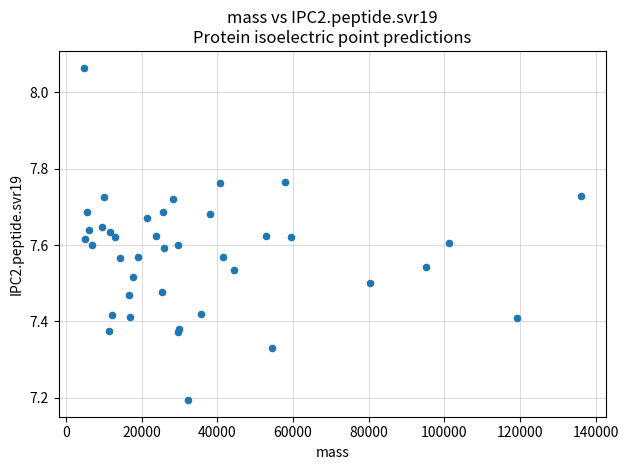

What Y value in the scatter plot is closest to 7?

7.2